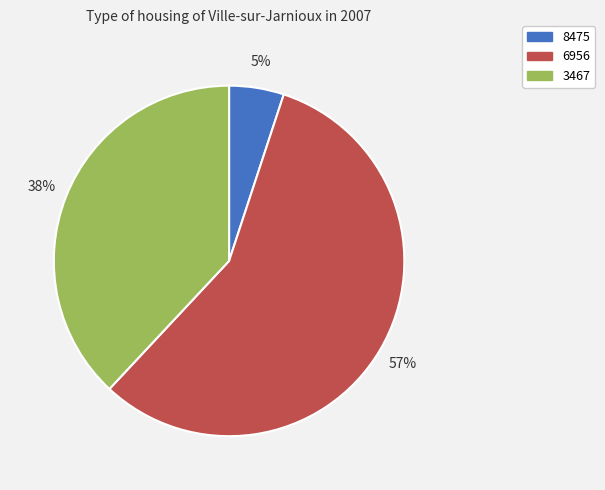

Count the number of slices in the pie.

3